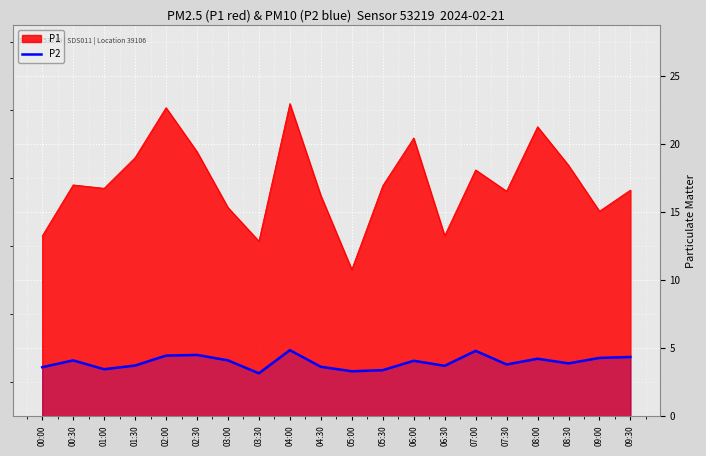

What position from the left is 08:00?

17